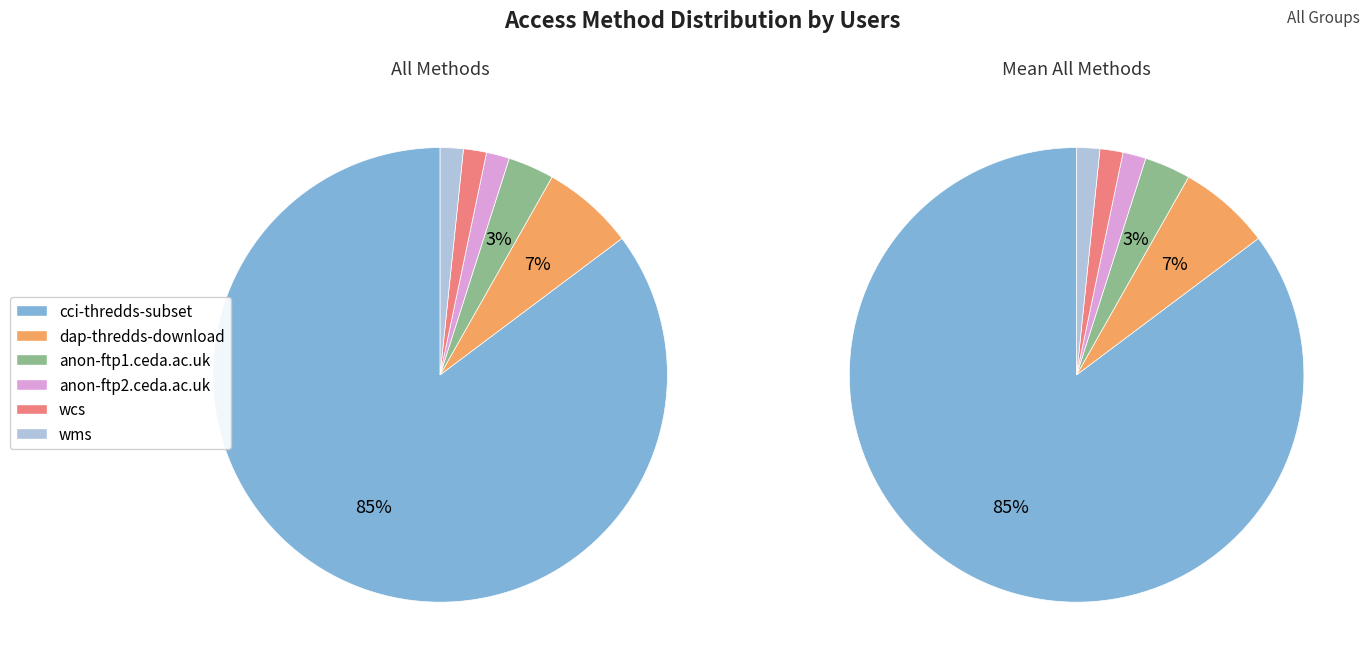

Is there a majority slice in this chart?

Yes